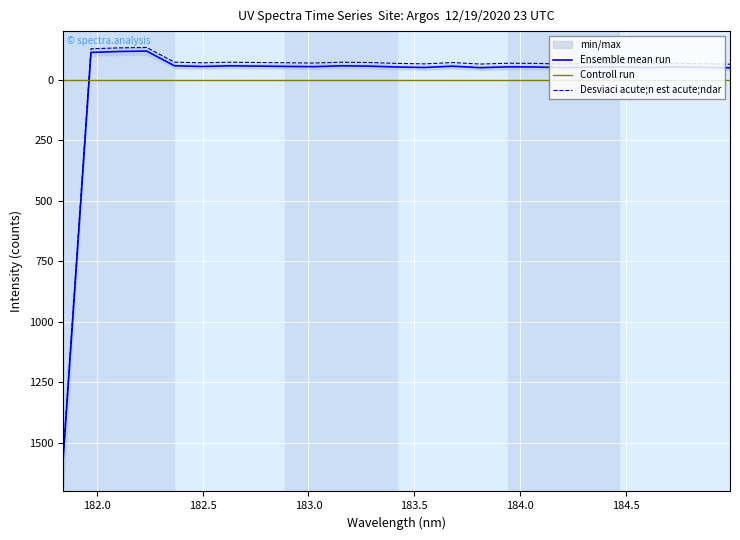

True or false: Ensemble mean run and Controll run intersect in this chart.

True